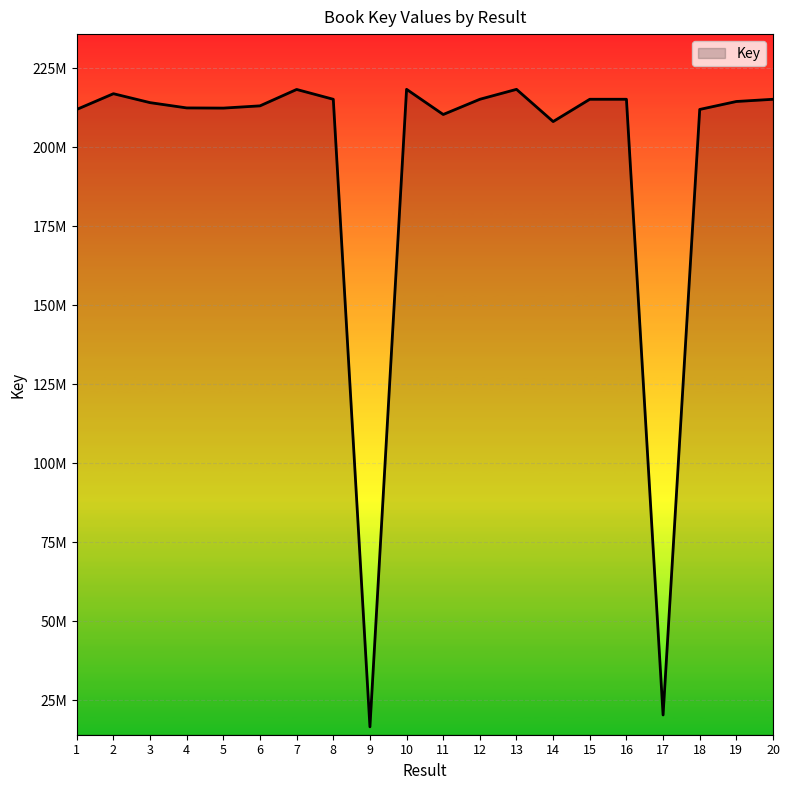

What is the difference between the second highest and minimum values?

201704455